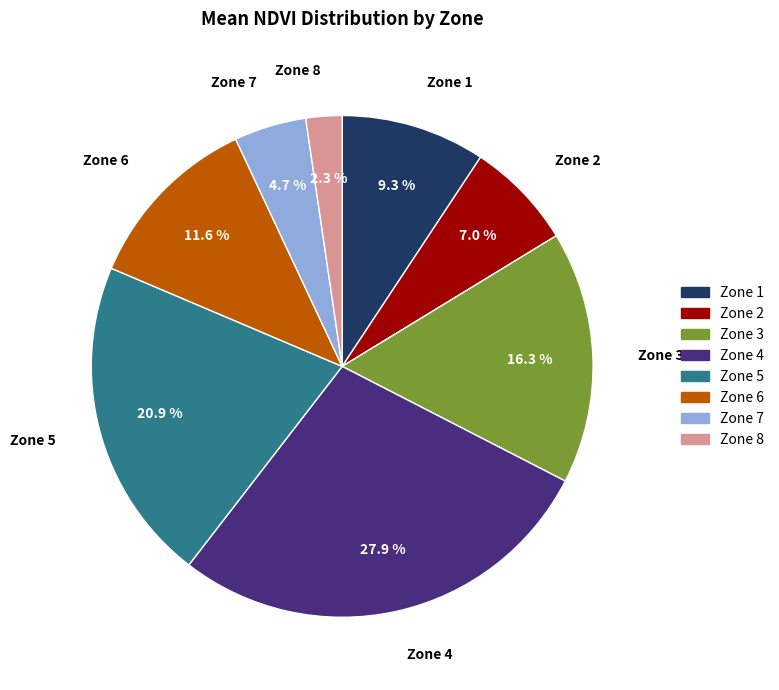

Does any single category account for the majority?

No